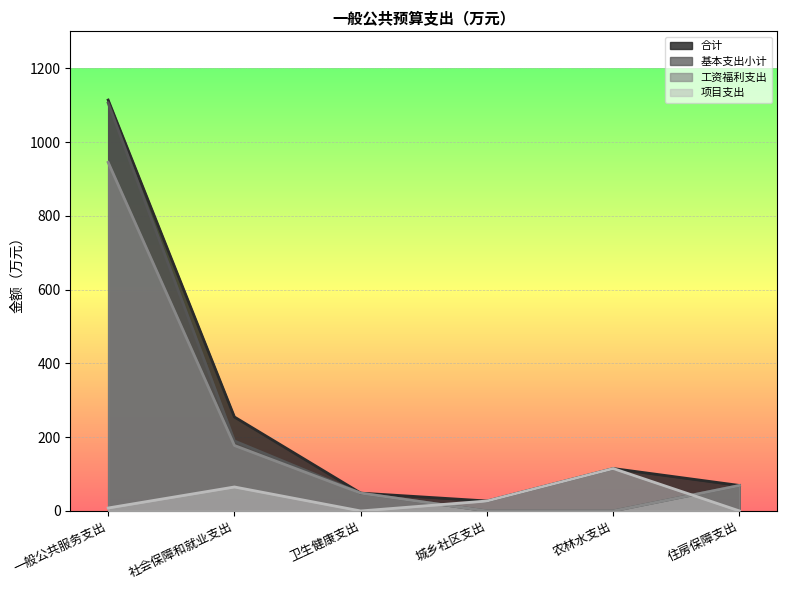

Which label corresponds to the largest value in the chart?

一般公共服务支出